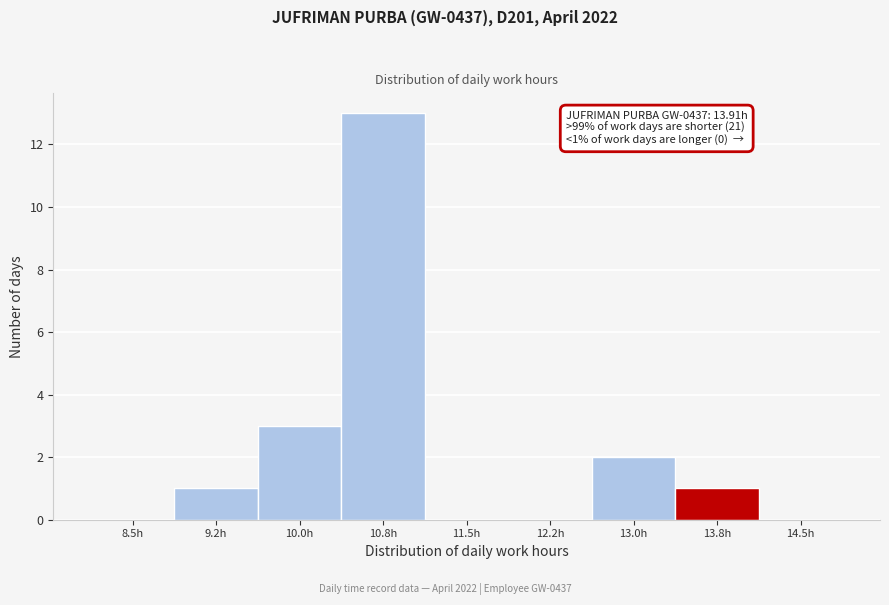

Reading left to right, extract all data points from this chart.

8.5h=0	9.2h=1	10.0h=3	10.8h=13	11.5h=0	12.2h=0	13.0h=2	13.8h=1	14.5h=0